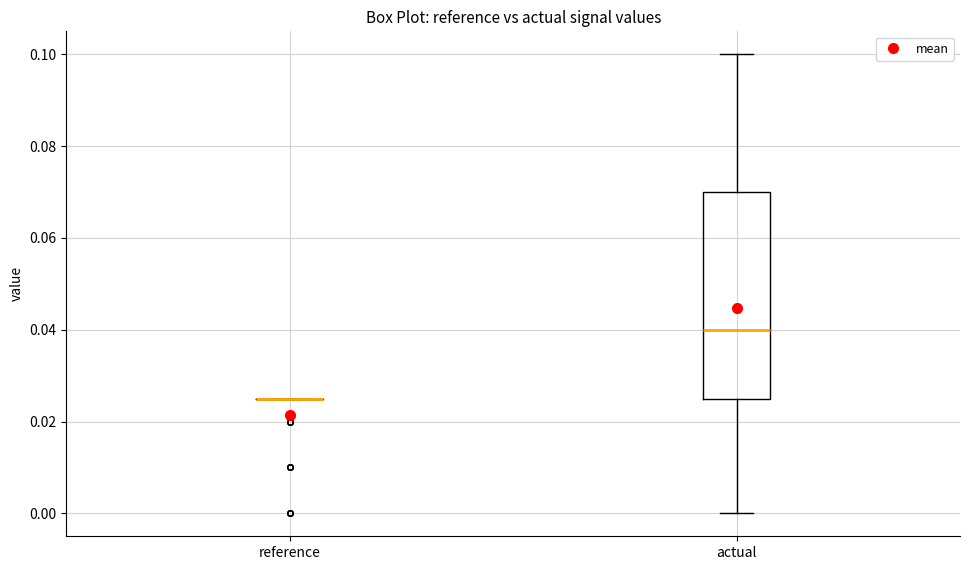

Comparing the boxes themselves (not the whiskers), which one is the tallest?

actual